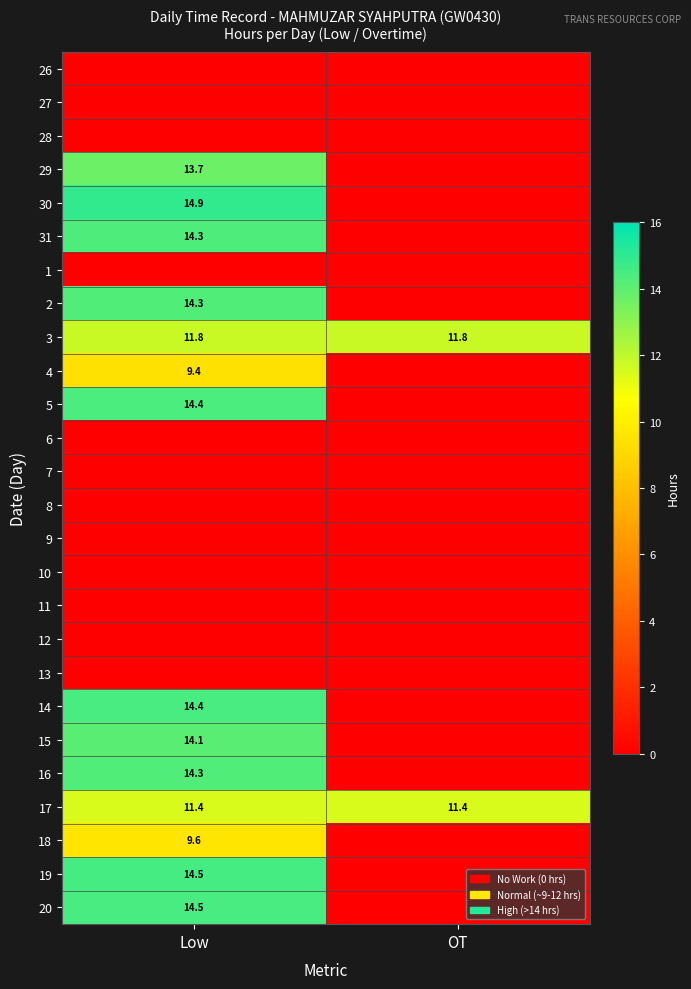

How many data points does each series have?

2